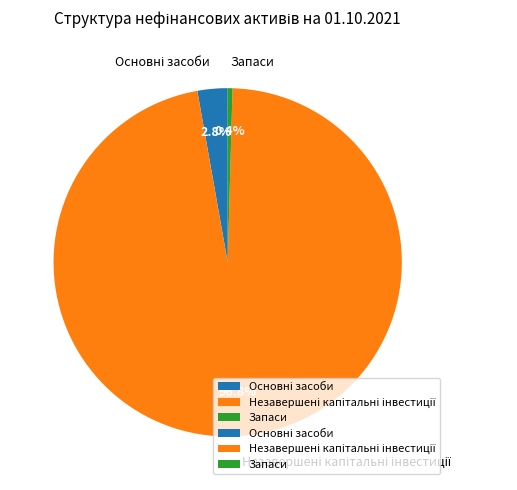

Does any single category account for the majority?

Yes